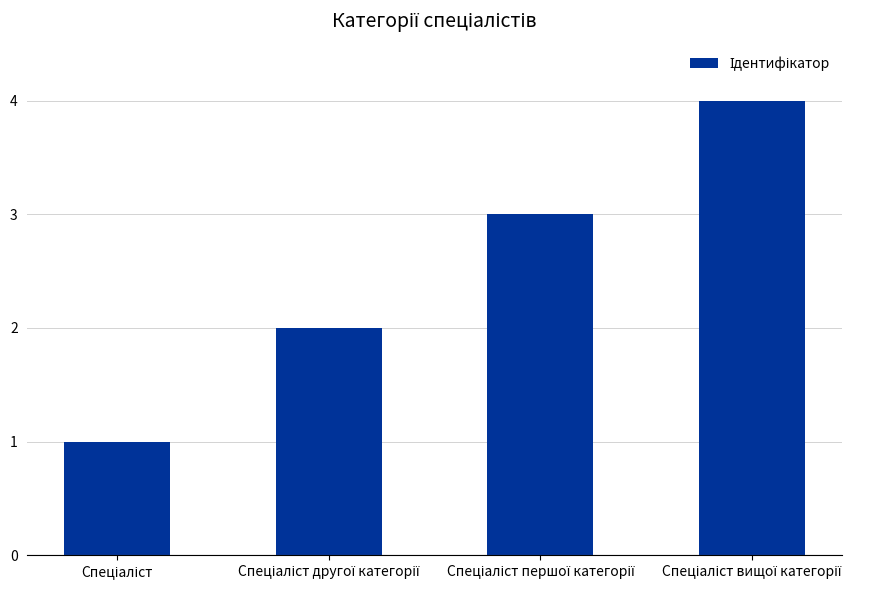

What is the greatest value displayed?

4